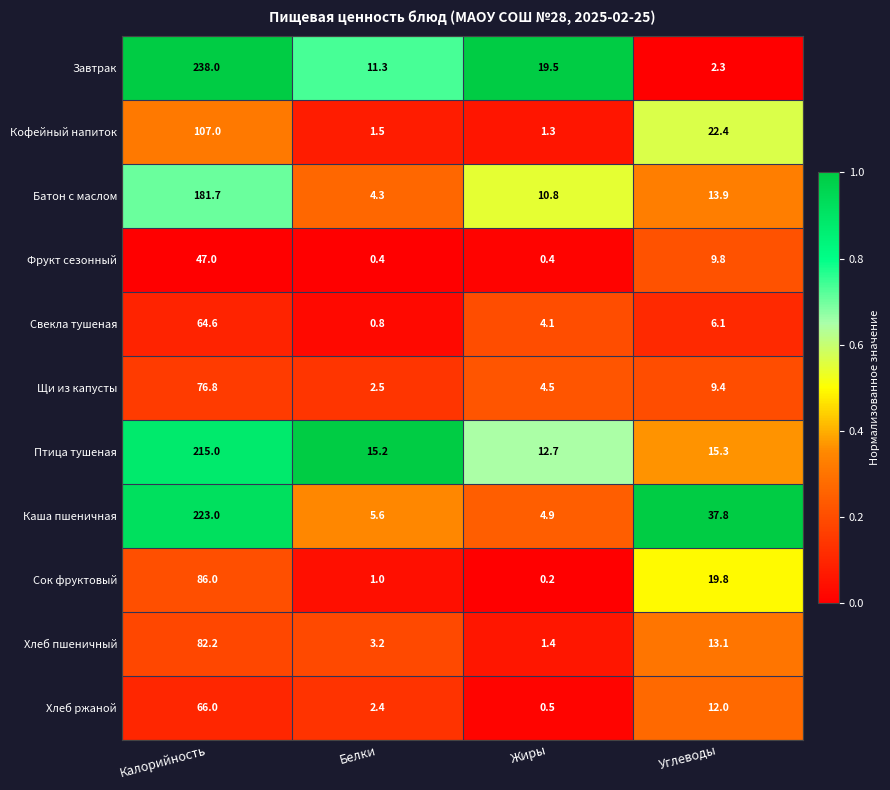

At how many categories does at least one series exceed 0?

4